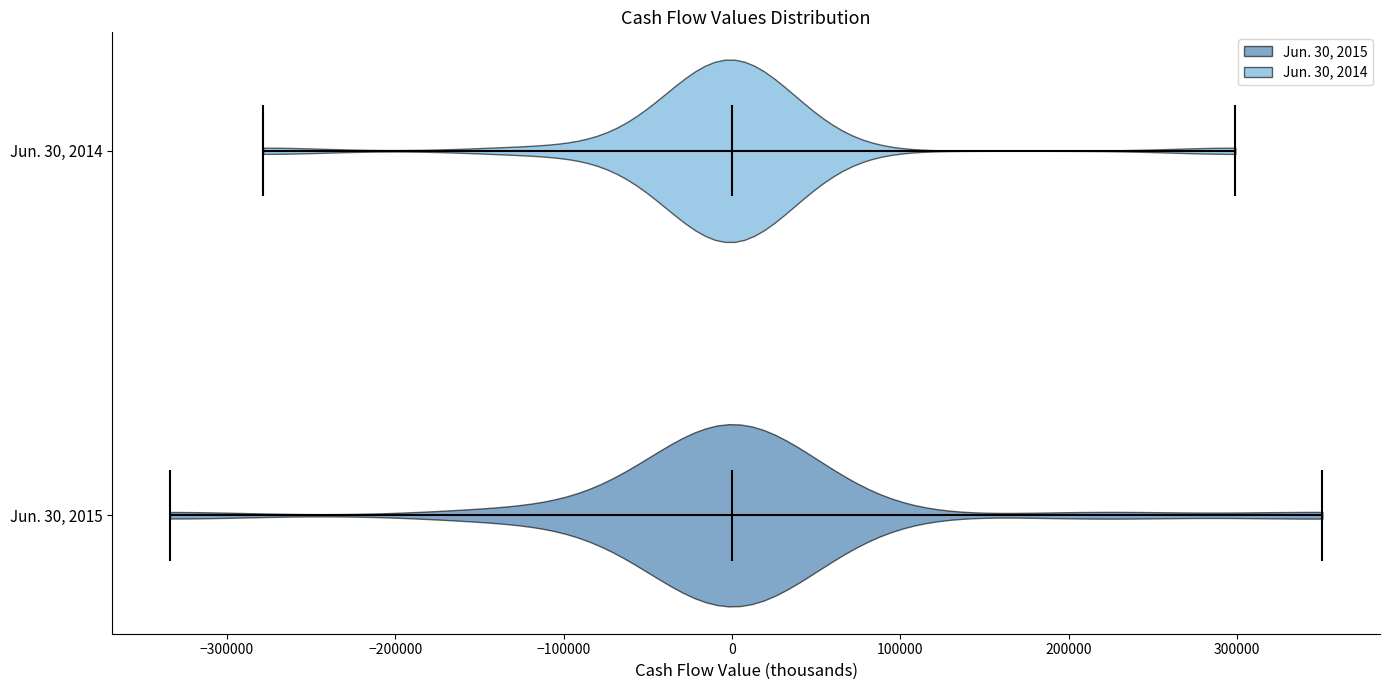

Reading bottom to top, read every violin against the x-axis: where its median line is, and the lowest and highest points it reaches. The values are not printed on the chart, so give them approximately, as read against the axis.

Jun. 30, 2015: median line 0, lowest point -330000, highest point 350000
Jun. 30, 2014: median line 0, lowest point -280000, highest point 300000